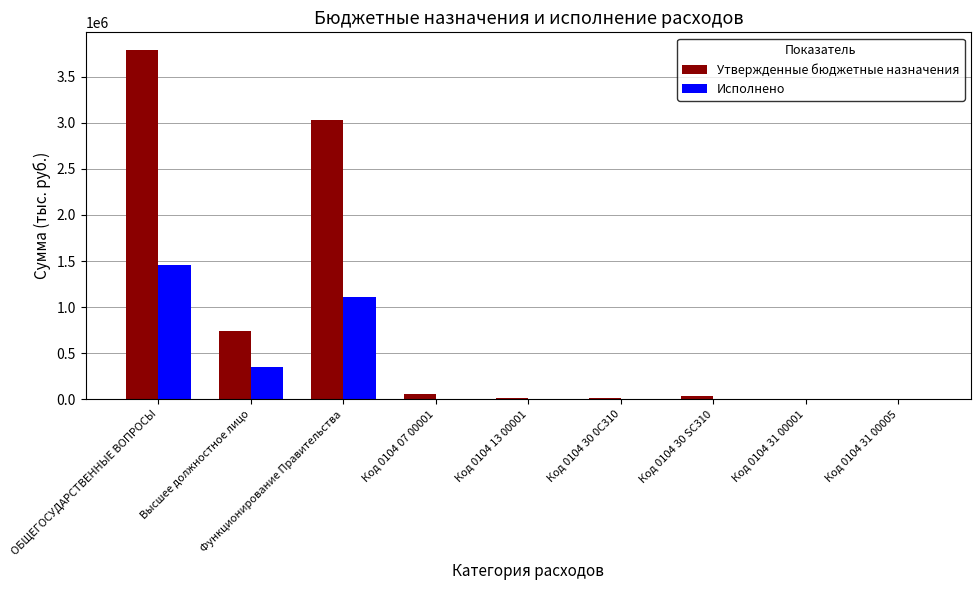

What is the average value of the Исполнено series?

324545.6